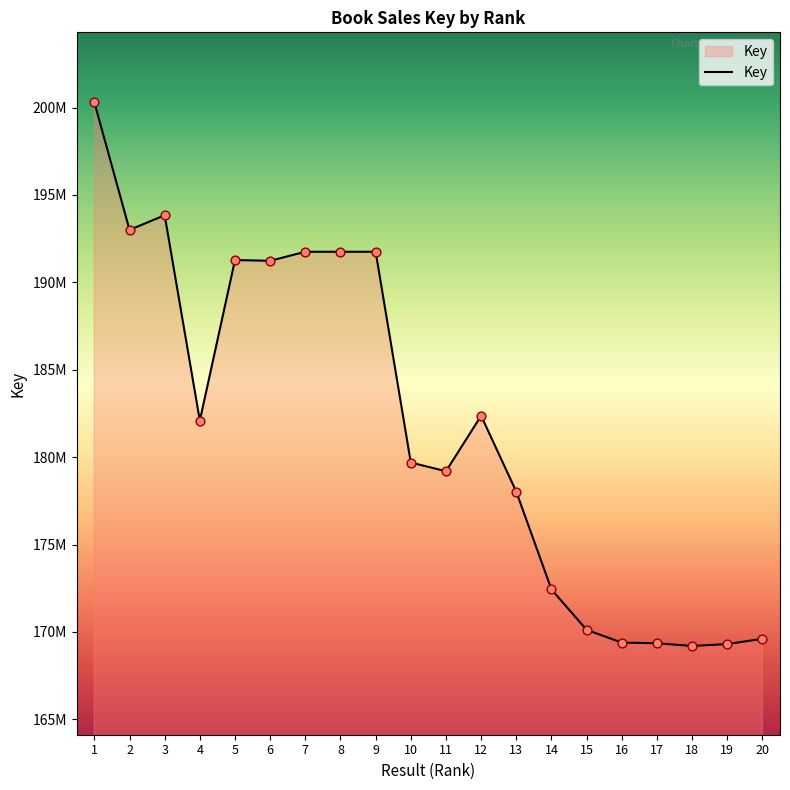

Approximately how many times larger is the value at 18 compared to 17?

1.0